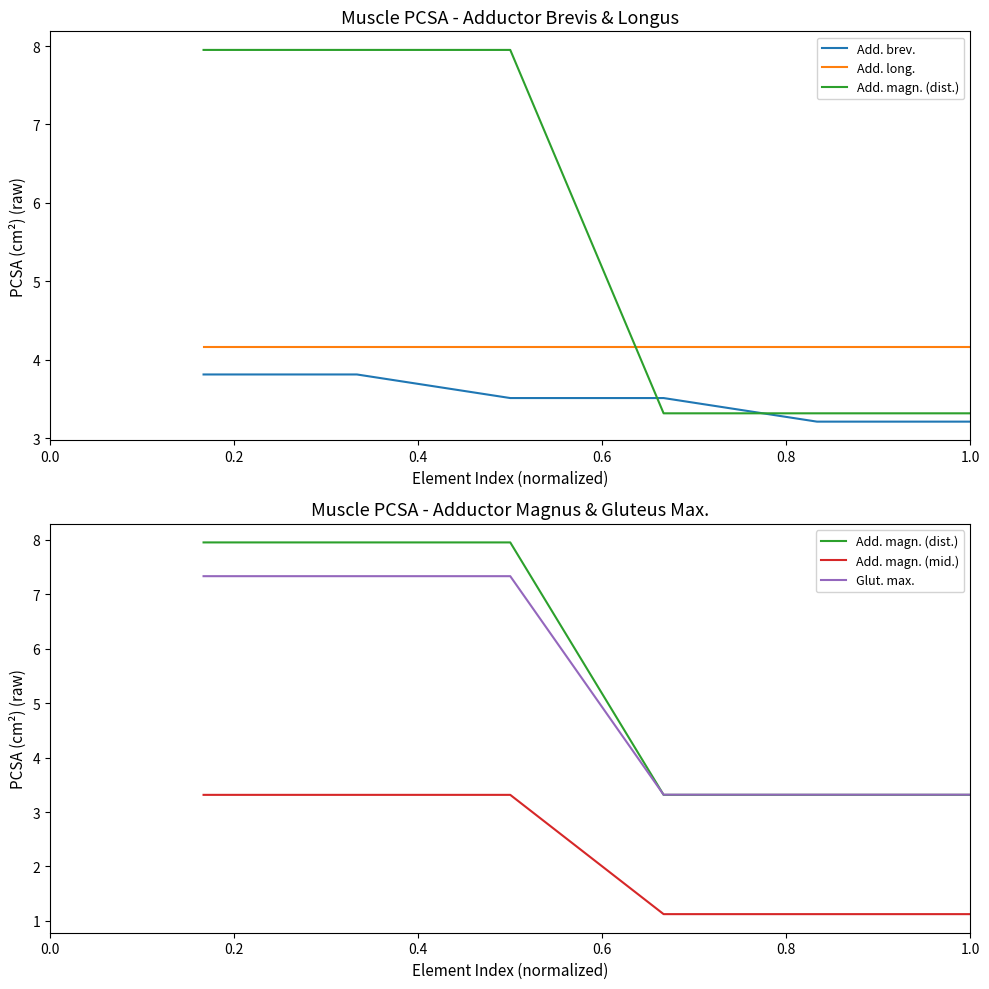

How many lines are shown in the chart?

5